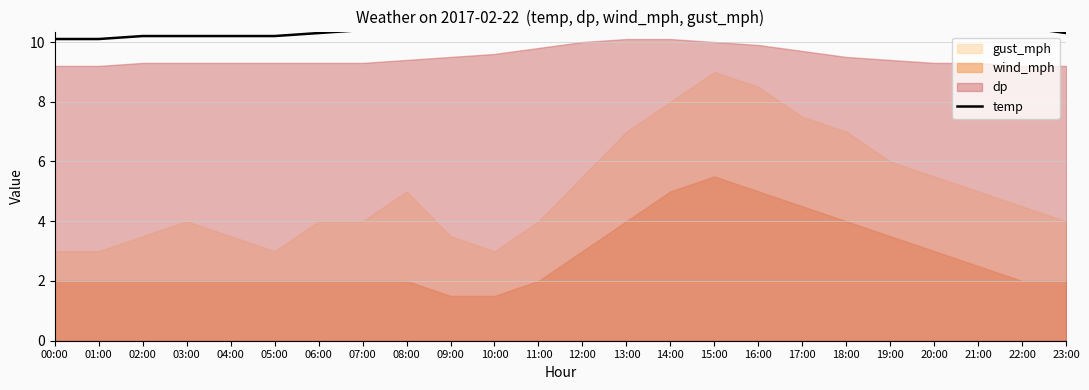

What is the label of the 23rd point from the right?

01:00